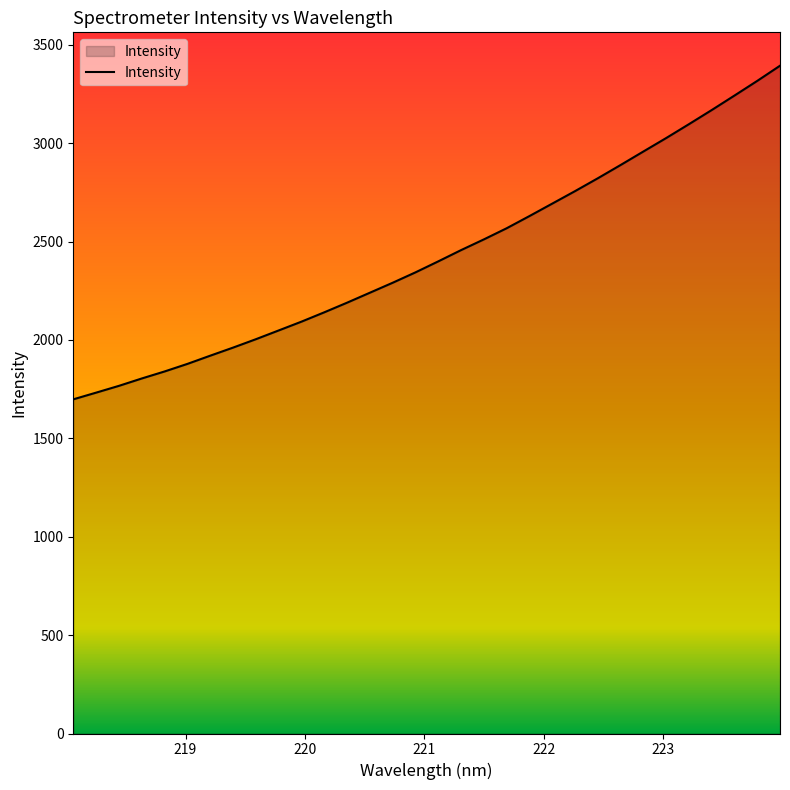

What is the difference between the maximum and minimum values?

1695.2